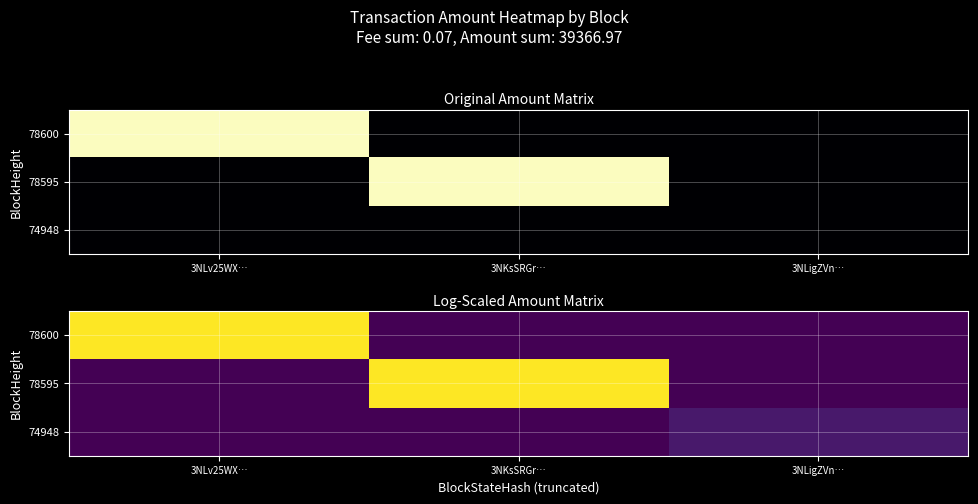

Which series changed the most between 3NKsSRGr… and 3NLigZVn…?

78595